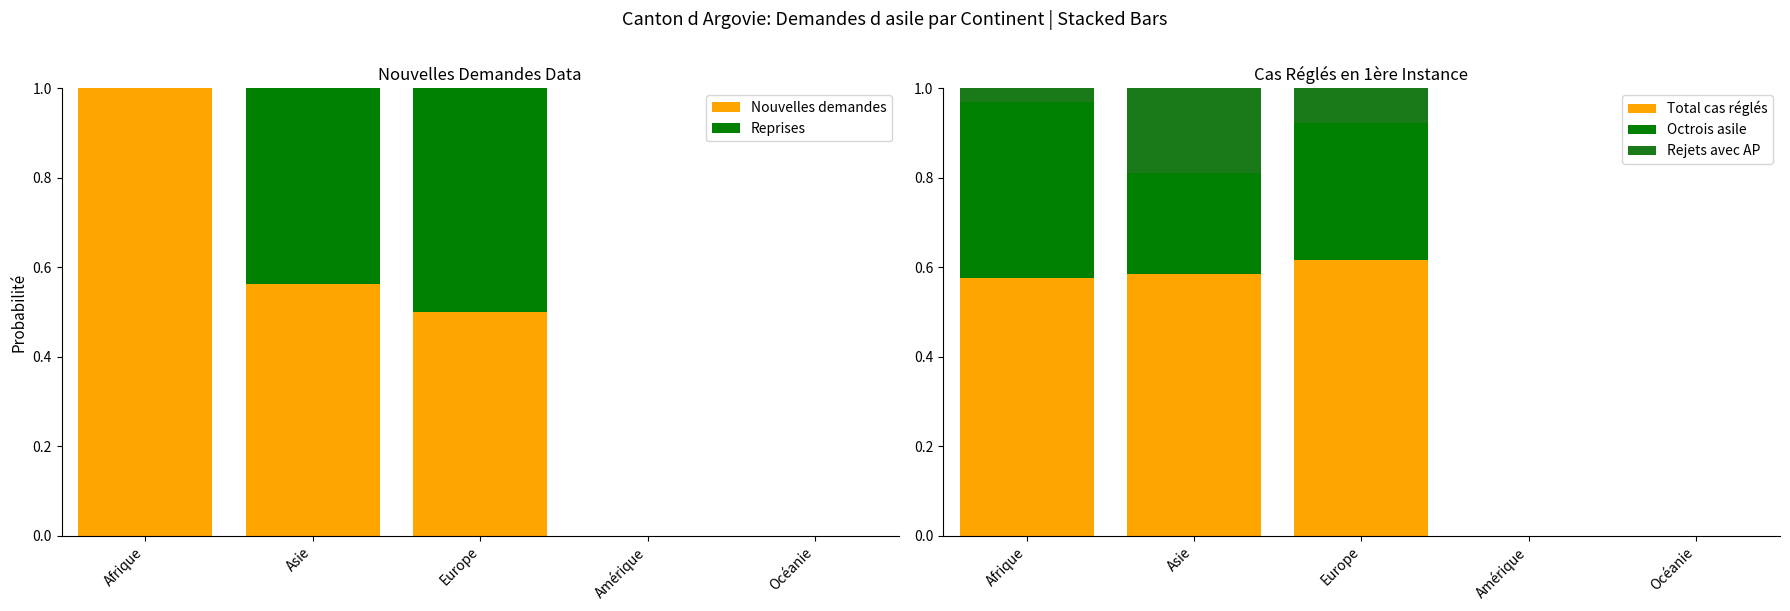

True or false: Total cas réglés has a value of 0.4 at Afrique.

False